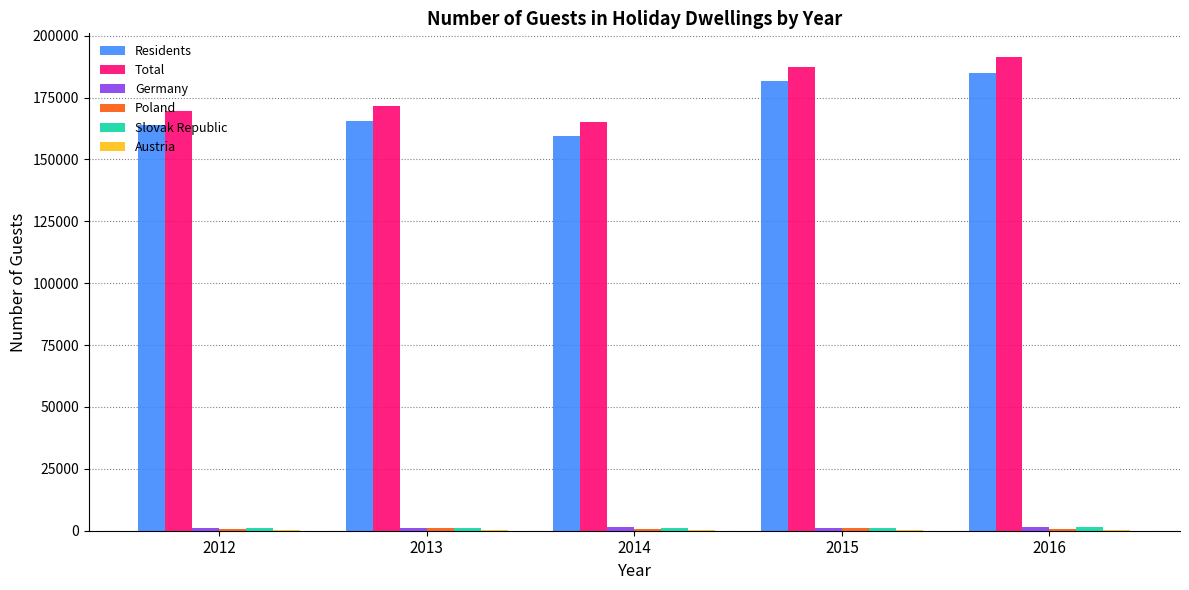

Between 2013 and 2014, which series saw the biggest shift?

Total